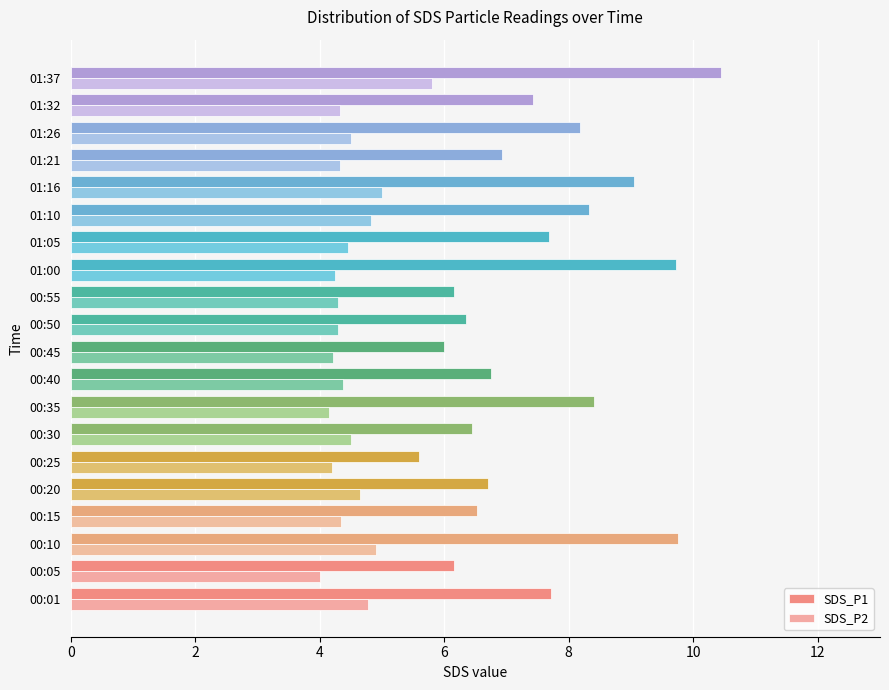

List the series in order of their overall mean, lowest first.

SDS_P2, SDS_P1